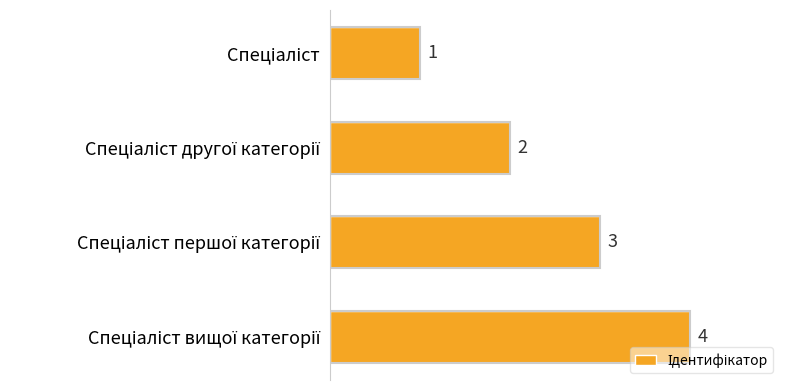

What is the sum of all values?

10